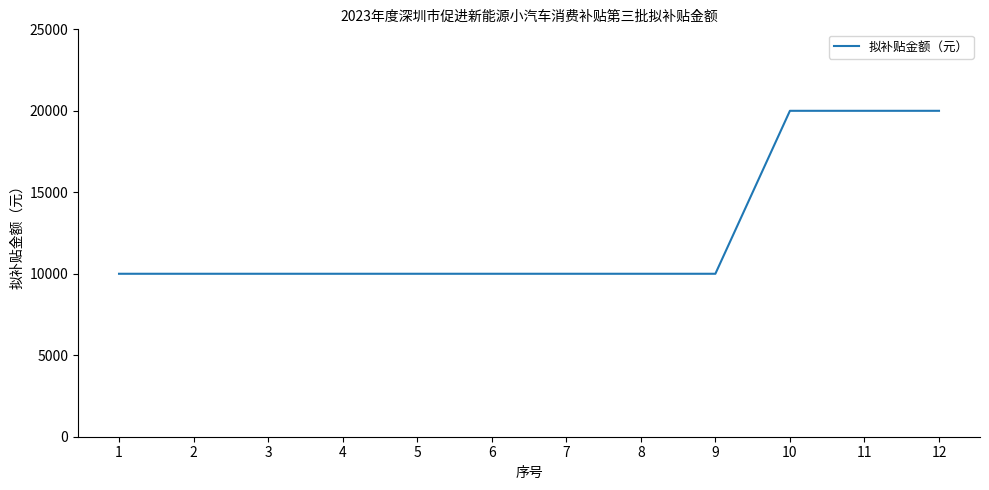

Reading left to right, what are all the values shown in this chart?

10000	10000	10000	10000	10000	10000	10000	10000	10000	20000	20000	20000